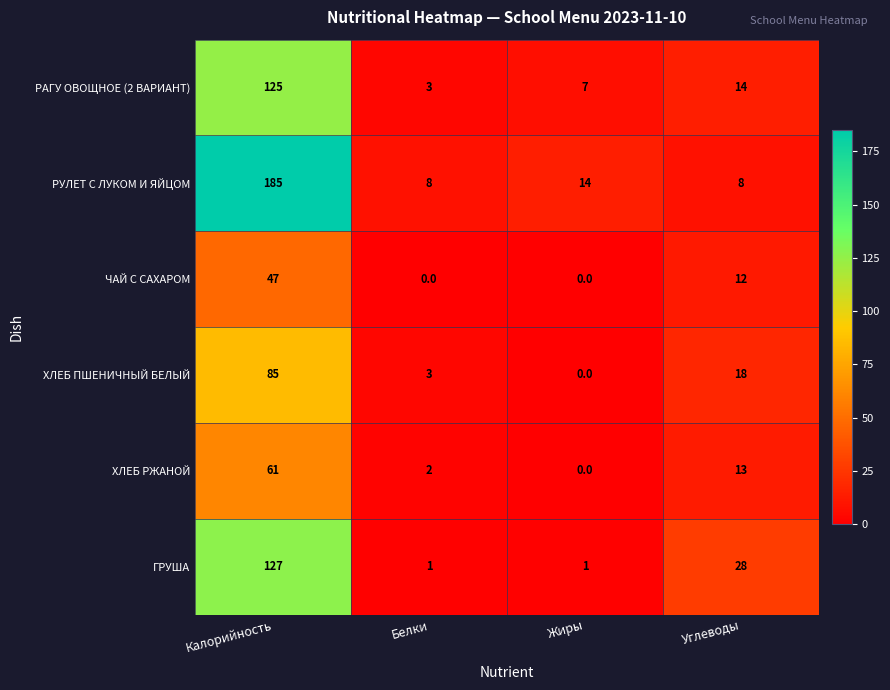

What is the maximum value shown in the chart?

185